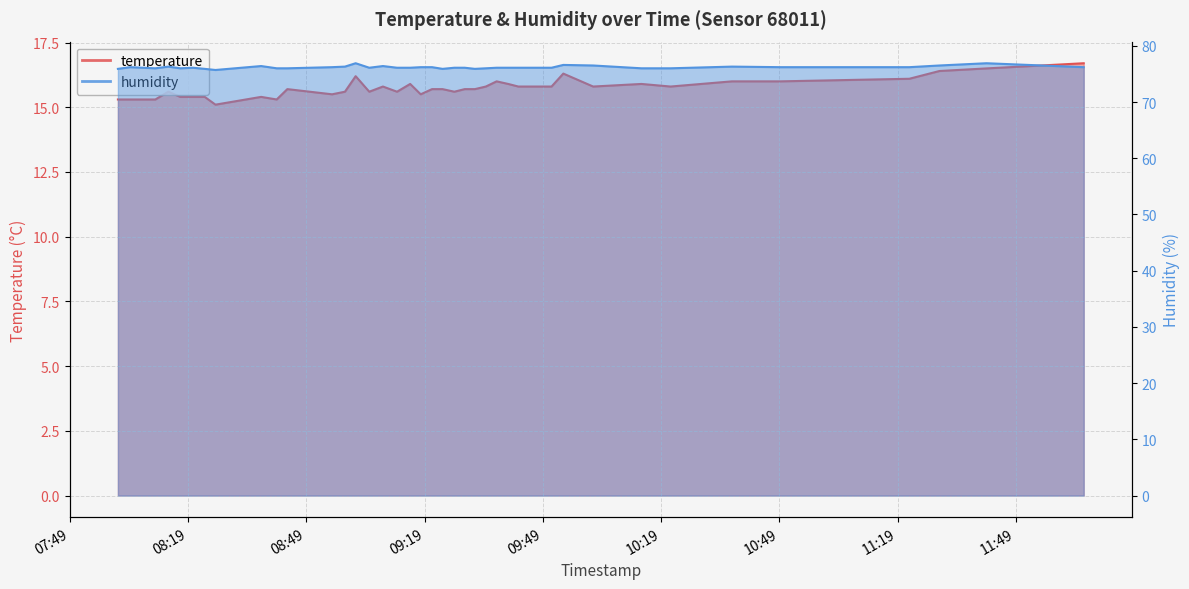

What is the smallest value displayed?

15.1